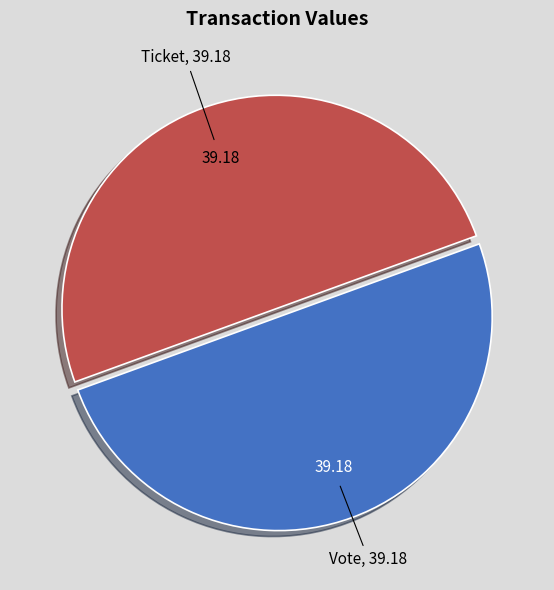

Is the sum of Vote and Ticket greater than half?

Yes